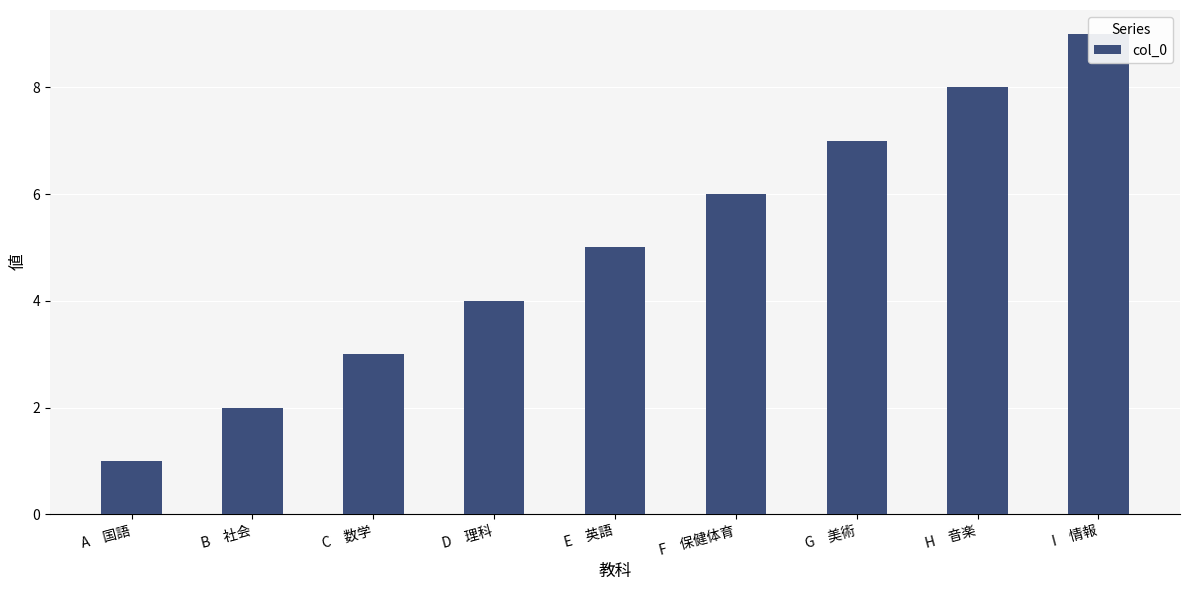

Rank the categories by value from highest to lowest.

I　情報, H　音楽, G　美術, F　保健体育, E　英語, D　理科, C　数学, B　社会, A　国語